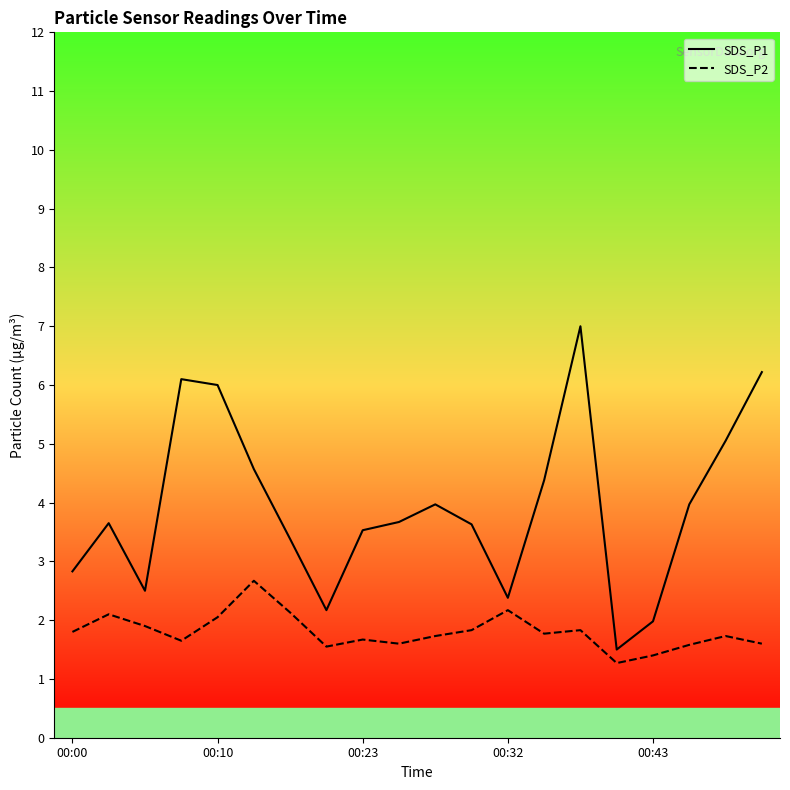

Rank the series by their maximum value, from highest to lowest.

SDS_P1, SDS_P2